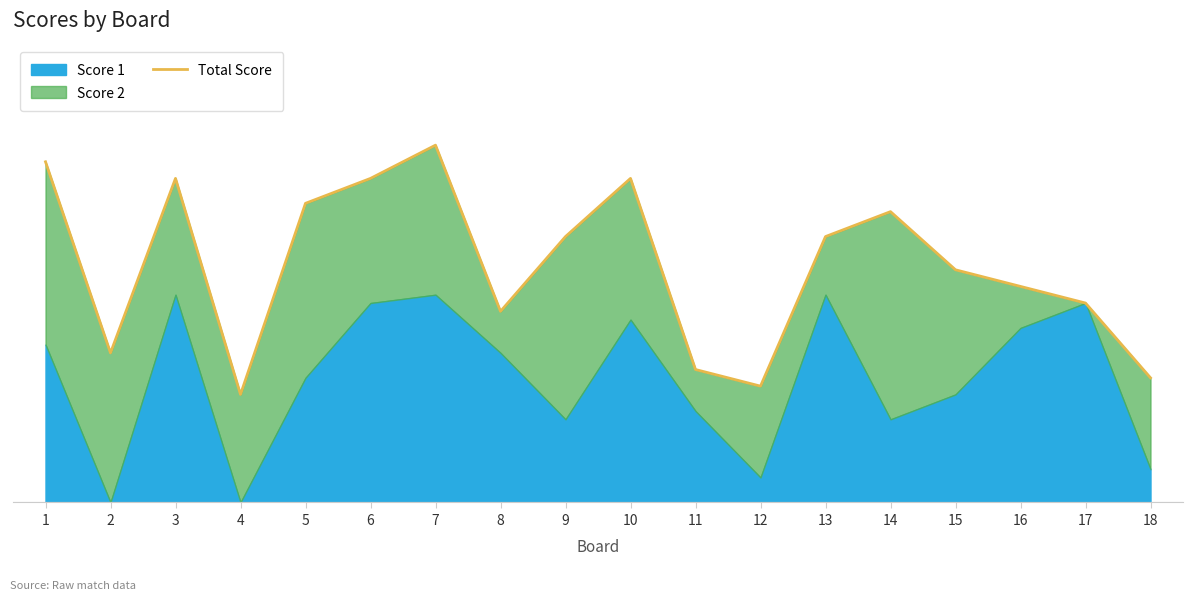

At which label is the value closest to 28?

15